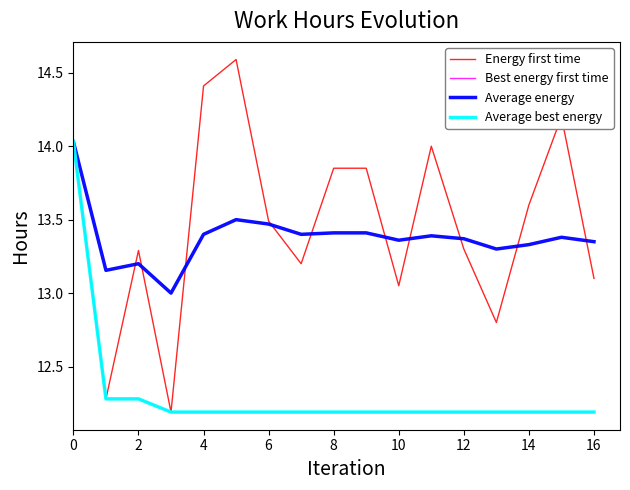

Does the chart have visible grid lines?

No